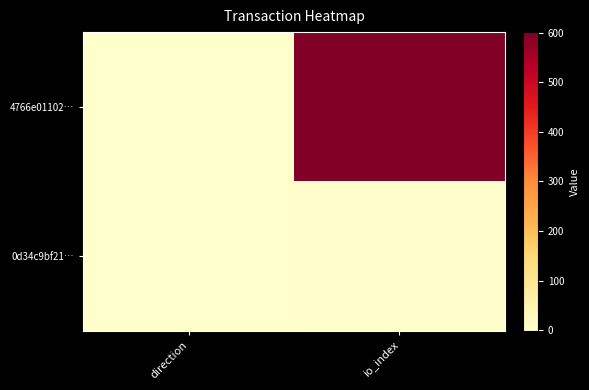

At direction, list the series in order from largest to smallest.

0d34c9bf21…, 4766e01102…